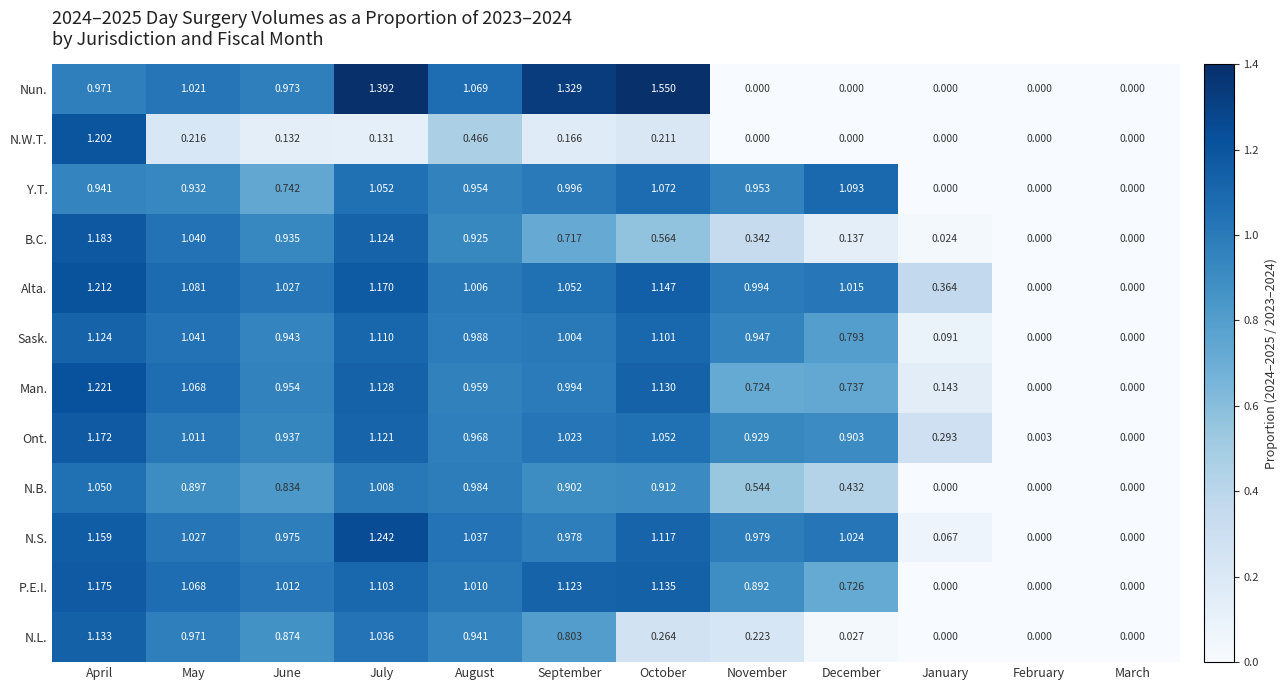

Which label corresponds to the largest value in the chart?

October